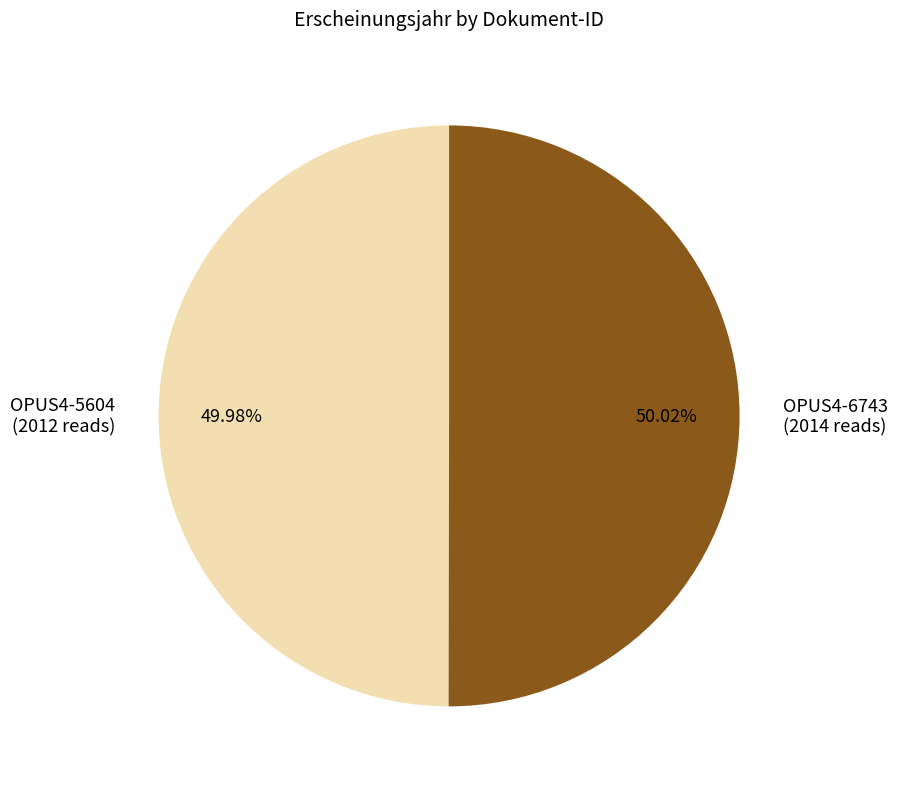

What is the ratio of the value at OPUS4-6743 (2014 reads) to the value at OPUS4-5604 (2012 reads)?

1.0